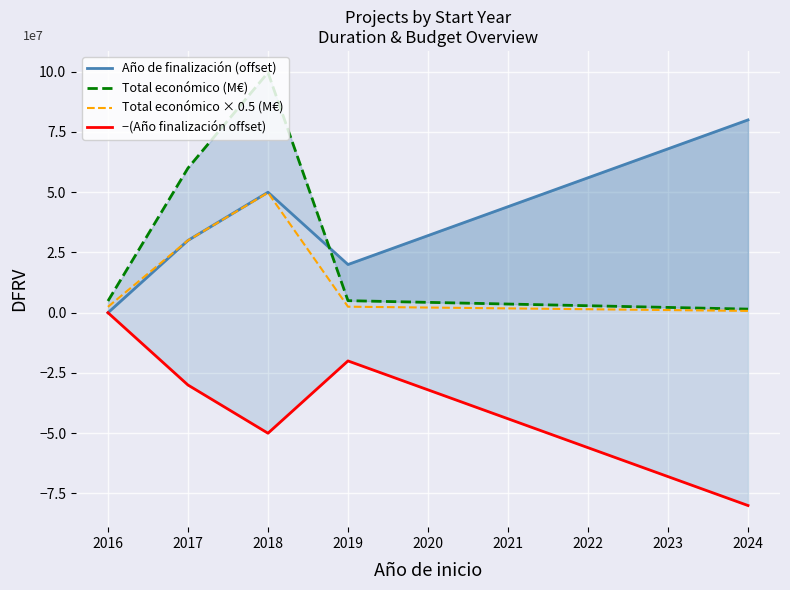

True or false: Año de finalización (offset) and Total económico × 0.5 (M€) intersect in this chart.

False